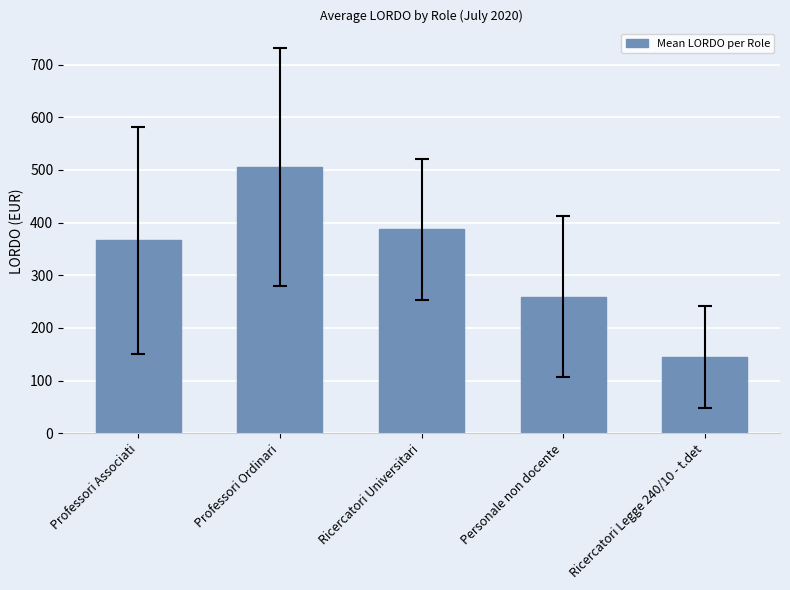

Between Professori Ordinari and Professori Associati, which is larger?

Professori Ordinari